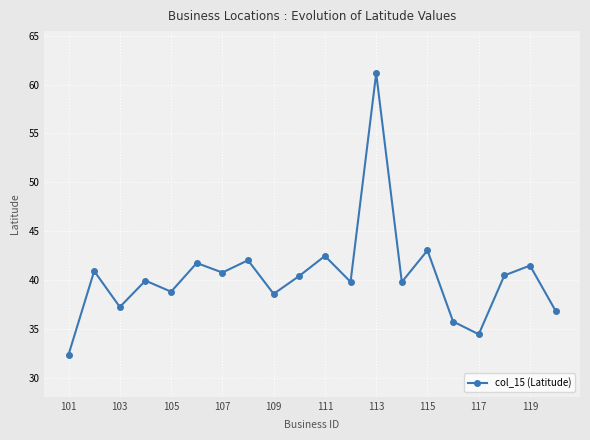

How many points are higher than both their immediate neighbors (excluding endpoints)?

8